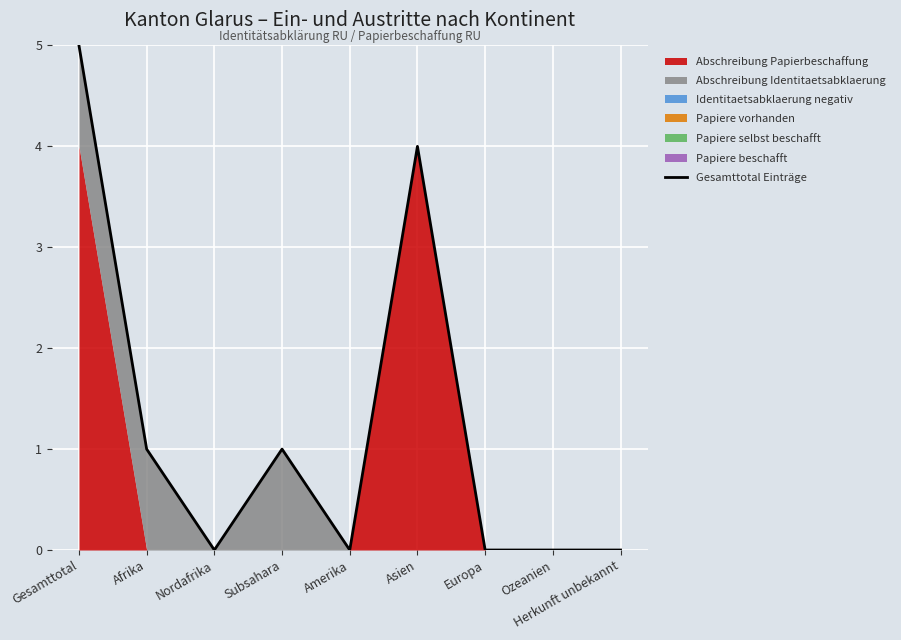

Which category has the highest value across all series?

Gesamttotal